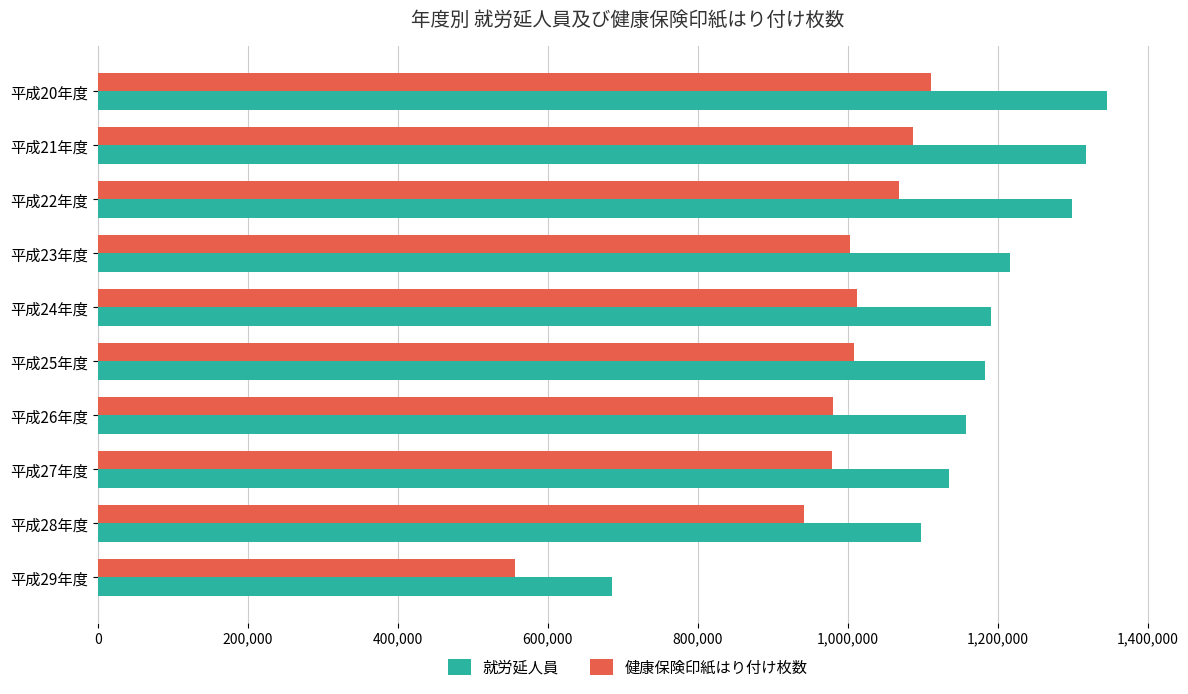

Rank the series by their maximum value, from lowest to highest.

健康保険印紙はり付け枚数, 就労延人員